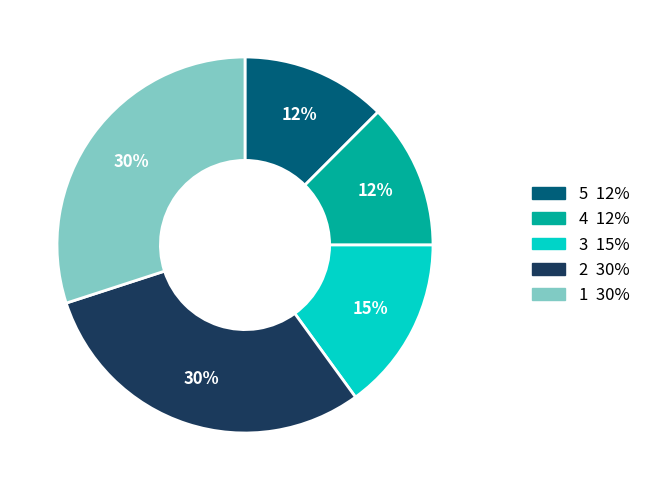

Does any single category account for the majority?

No